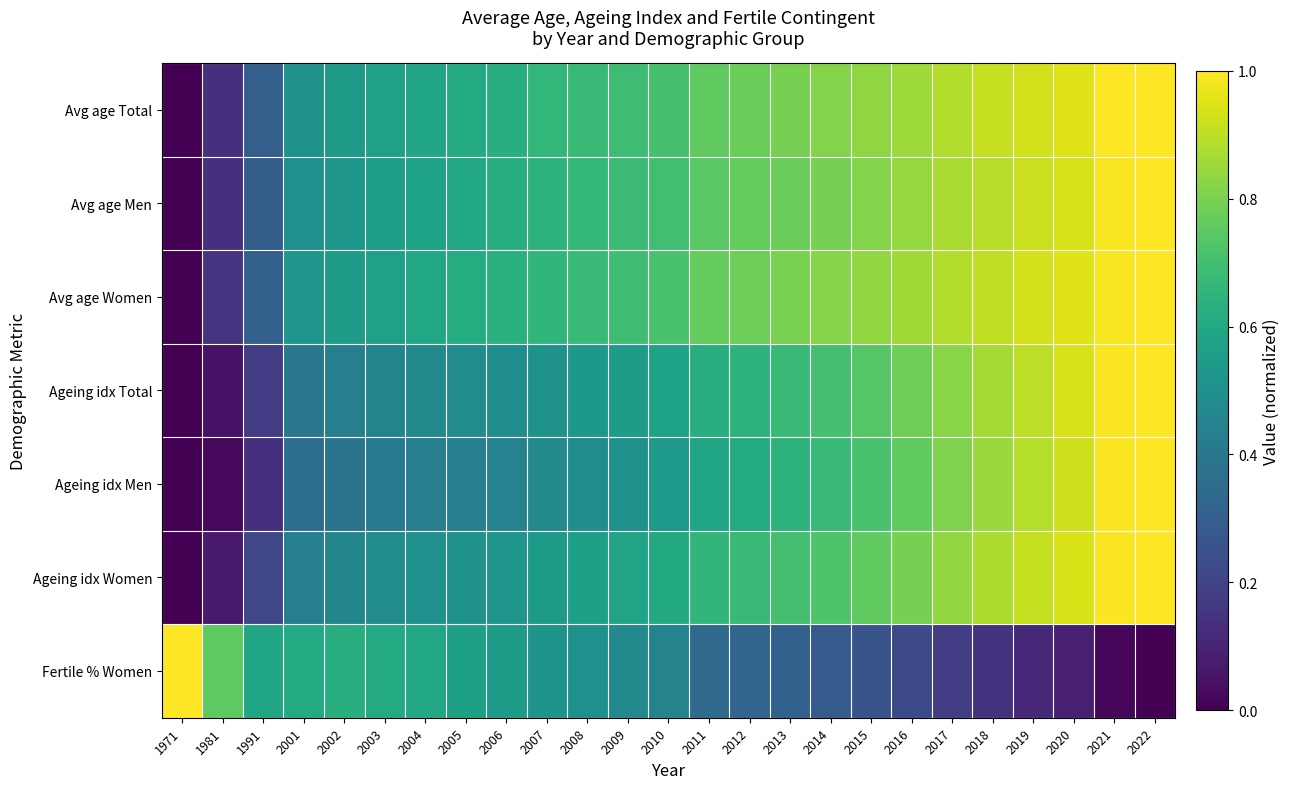

Reading left to right, list all the values displayed in this chart.

Avg age Total: 1971=0.0	1981=0.1	1991=0.3	2001=0.5	2002=0.5	2003=0.6	2004=0.6	2005=0.6	2006=0.6	2007=0.7	2008=0.7	2009=0.7	2010=0.7	2011=0.8	2012=0.8	2013=0.8	2014=0.8	2015=0.8	2016=0.9	2017=0.9	2018=0.9	2019=0.9	2020=1.0	2021=1.0	2022=1.0
Avg age Men: 1971=0.0	1981=0.1	1991=0.3	2001=0.5	2002=0.5	2003=0.6	2004=0.6	2005=0.6	2006=0.6	2007=0.6	2008=0.7	2009=0.7	2010=0.7	2011=0.7	2012=0.8	2013=0.8	2014=0.8	2015=0.8	2016=0.8	2017=0.9	2018=0.9	2019=0.9	2020=0.9	2021=1.0	2022=1.0
Avg age Women: 1971=0.0	1981=0.2	1991=0.3	2001=0.5	2002=0.6	2003=0.6	2004=0.6	2005=0.6	2006=0.6	2007=0.7	2008=0.7	2009=0.7	2010=0.7	2011=0.8	2012=0.8	2013=0.8	2014=0.8	2015=0.8	2016=0.9	2017=0.9	2018=0.9	2019=0.9	2020=1.0	2021=1.0	2022=1.0
Ageing idx Total: 1971=0.0	1981=0.0	1991=0.2	2001=0.4	2002=0.4	2003=0.4	2004=0.5	2005=0.5	2006=0.5	2007=0.5	2008=0.5	2009=0.6	2010=0.6	2011=0.6	2012=0.6	2013=0.7	2014=0.7	2015=0.7	2016=0.8	2017=0.8	2018=0.9	2019=0.9	2020=0.9	2021=1.0	2022=1.0
Ageing idx Men: 1971=0.0	1981=0.0	1991=0.1	2001=0.4	2002=0.4	2003=0.4	2004=0.4	2005=0.4	2006=0.4	2007=0.5	2008=0.5	2009=0.5	2010=0.5	2011=0.6	2012=0.6	2013=0.6	2014=0.7	2015=0.7	2016=0.8	2017=0.8	2018=0.8	2019=0.9	2020=0.9	2021=1.0	2022=1.0
Ageing idx Women: 1971=0.0	1981=0.1	1991=0.2	2001=0.4	2002=0.5	2003=0.5	2004=0.5	2005=0.5	2006=0.5	2007=0.5	2008=0.6	2009=0.6	2010=0.6	2011=0.7	2012=0.7	2013=0.7	2014=0.7	2015=0.8	2016=0.8	2017=0.8	2018=0.9	2019=0.9	2020=0.9	2021=1.0	2022=1.0
Fertile % Women: 1971=1.0	1981=0.8	1991=0.6	2001=0.6	2002=0.6	2003=0.6	2004=0.6	2005=0.6	2006=0.5	2007=0.5	2008=0.5	2009=0.5	2010=0.4	2011=0.3	2012=0.3	2013=0.3	2014=0.3	2015=0.3	2016=0.2	2017=0.2	2018=0.1	2019=0.1	2020=0.1	2021=0.0	2022=0.0